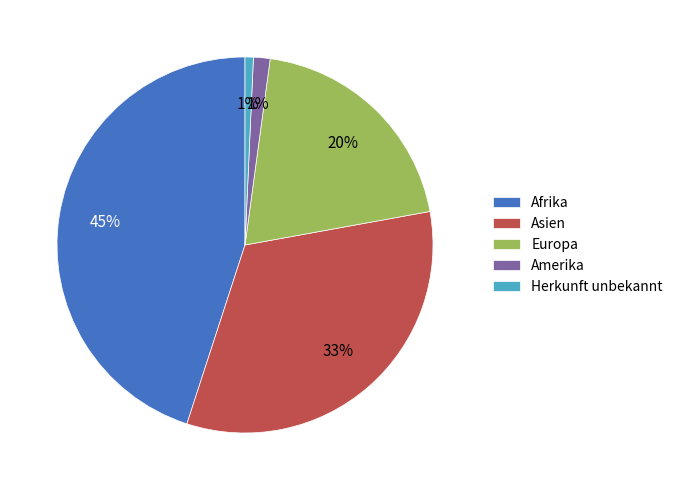

Is the sum of Afrika and Europa greater than half?

Yes